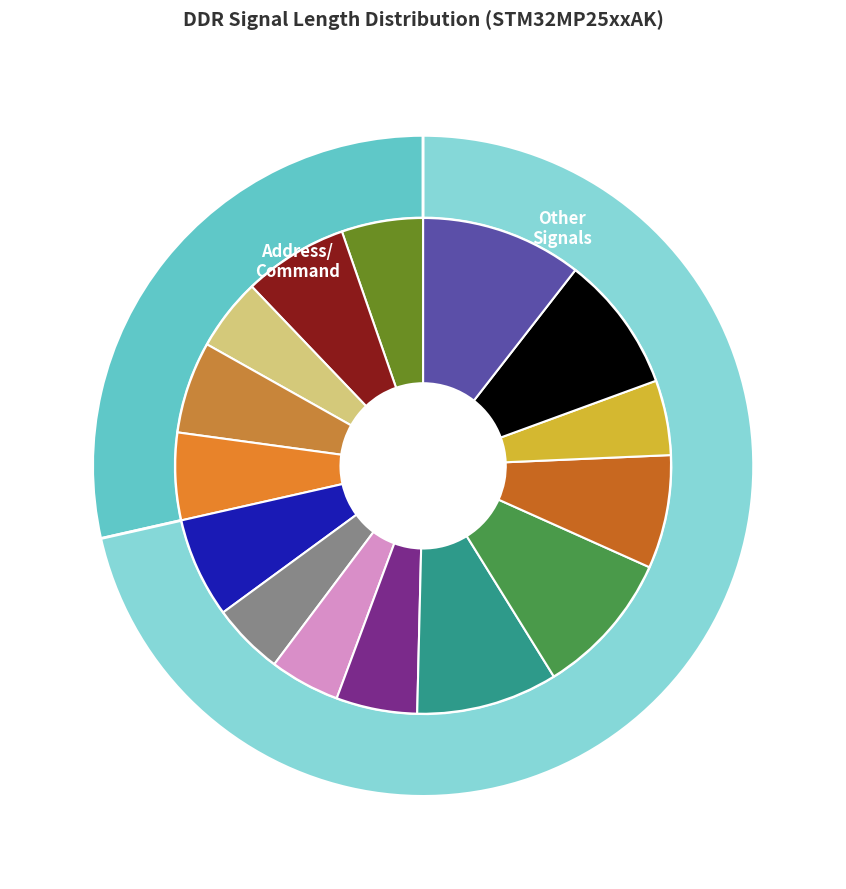

Which slice is the smallest?

DDR_RASN